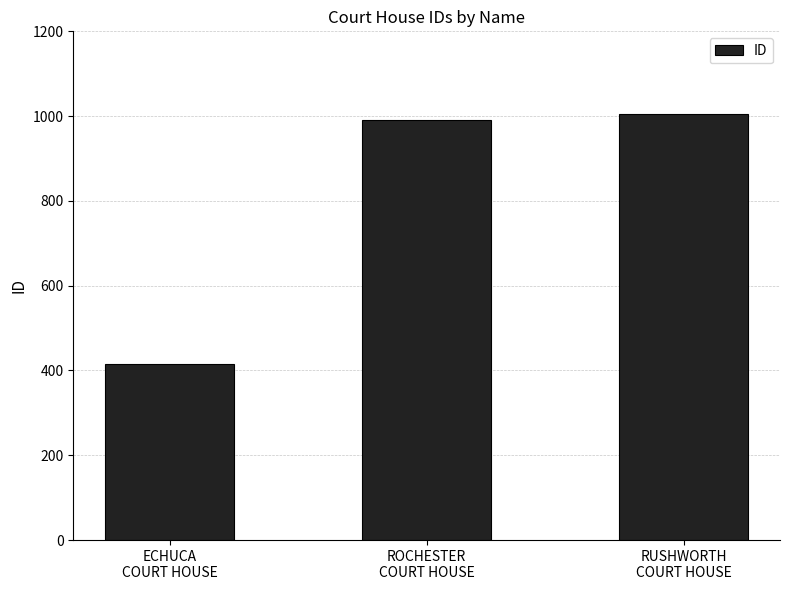

What position from the right is ROCHESTER
COURT HOUSE?

2